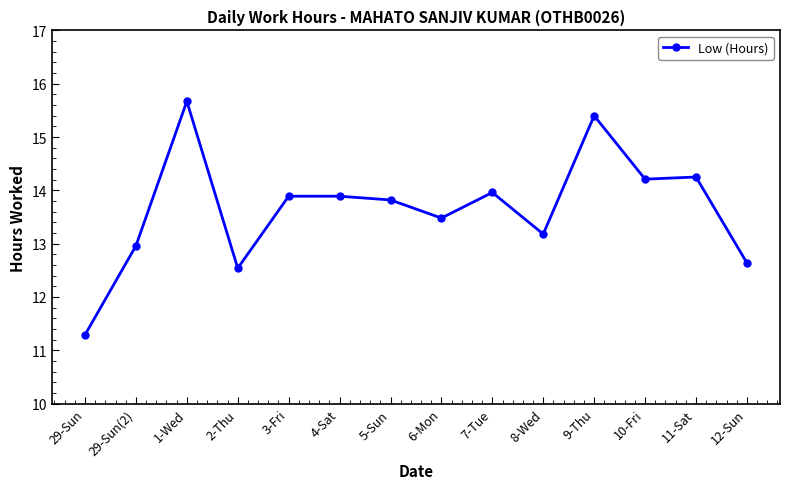

What is the label of the 13th point from the right?

29-Sun(2)